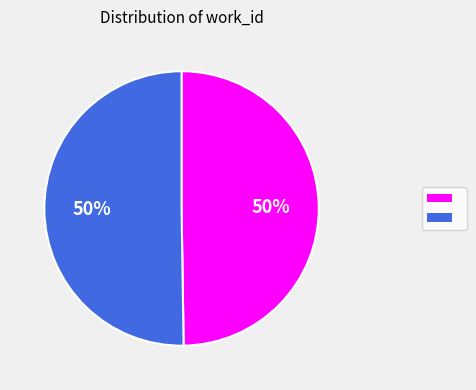

To the nearest percent, what is the average slice percentage?

50%